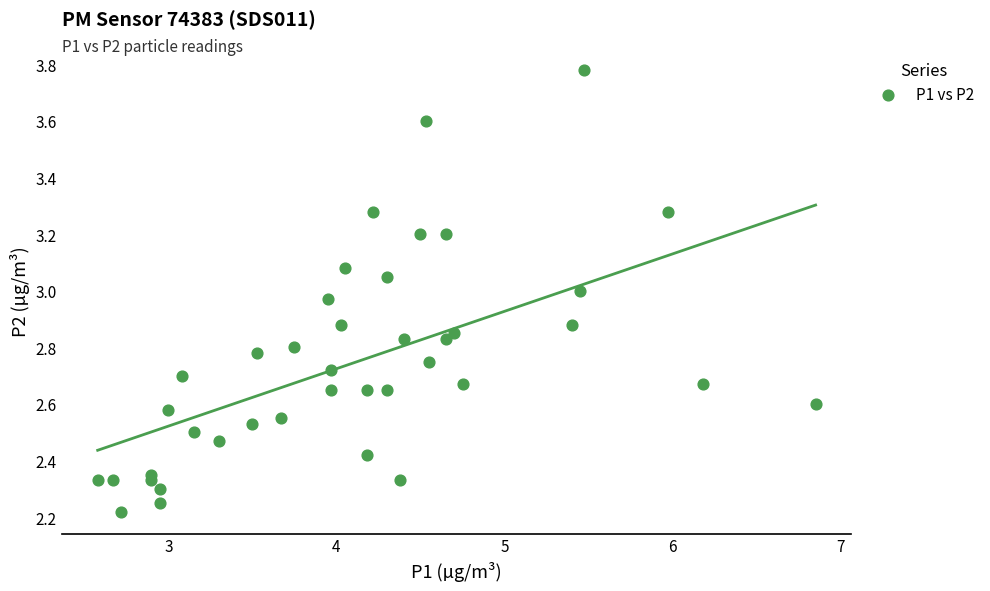

What is the range of Y values (max minus min)?

1.6